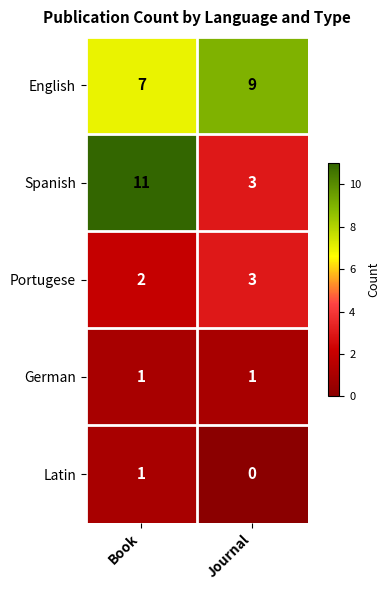

What is the spread (max minus min) of values at Book?

10